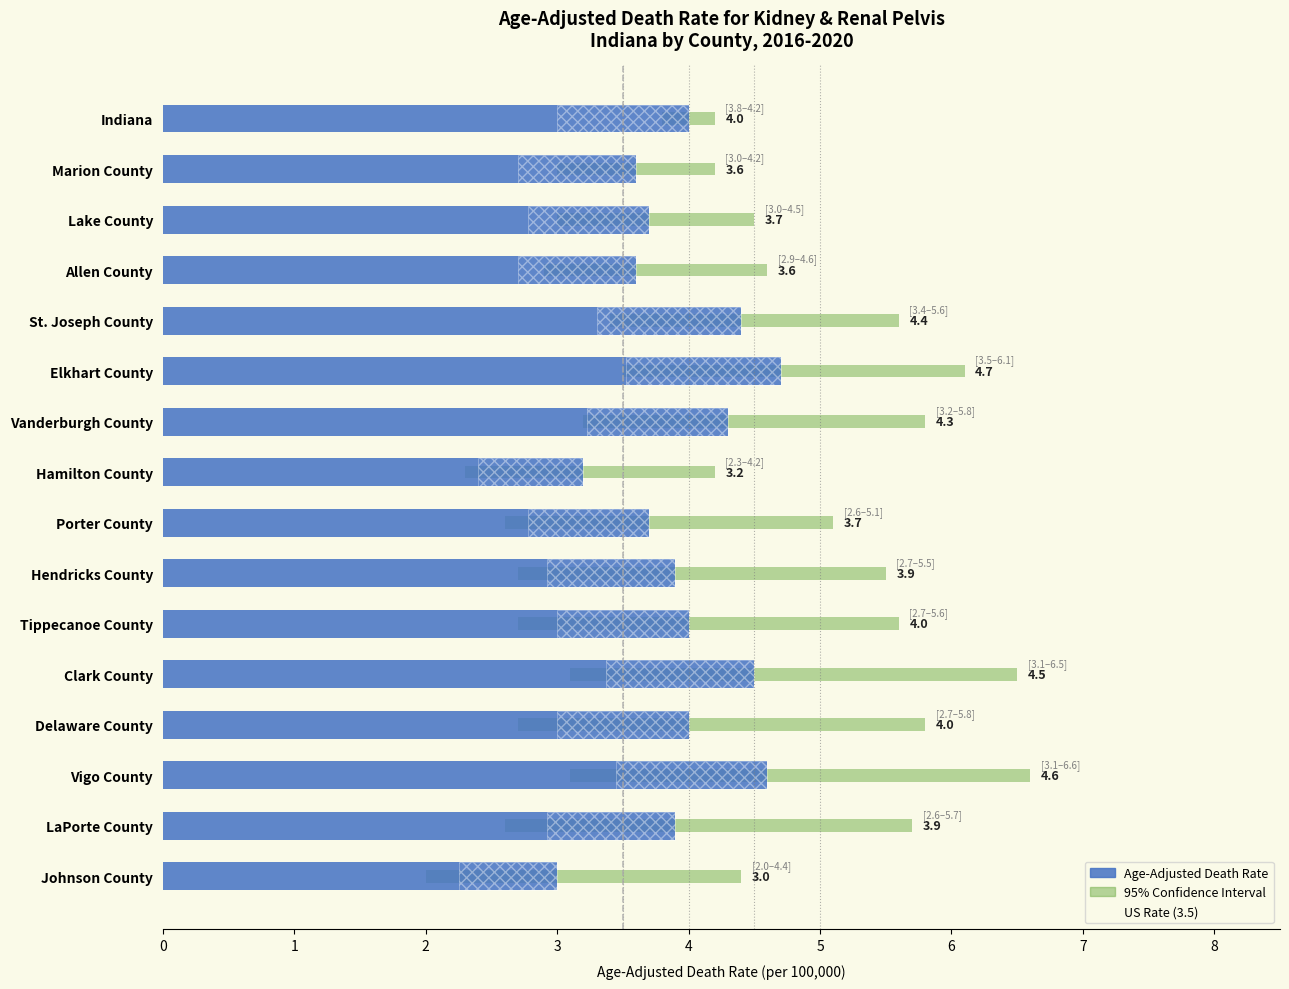

Which series has the largest total across all categories?

Upper CI